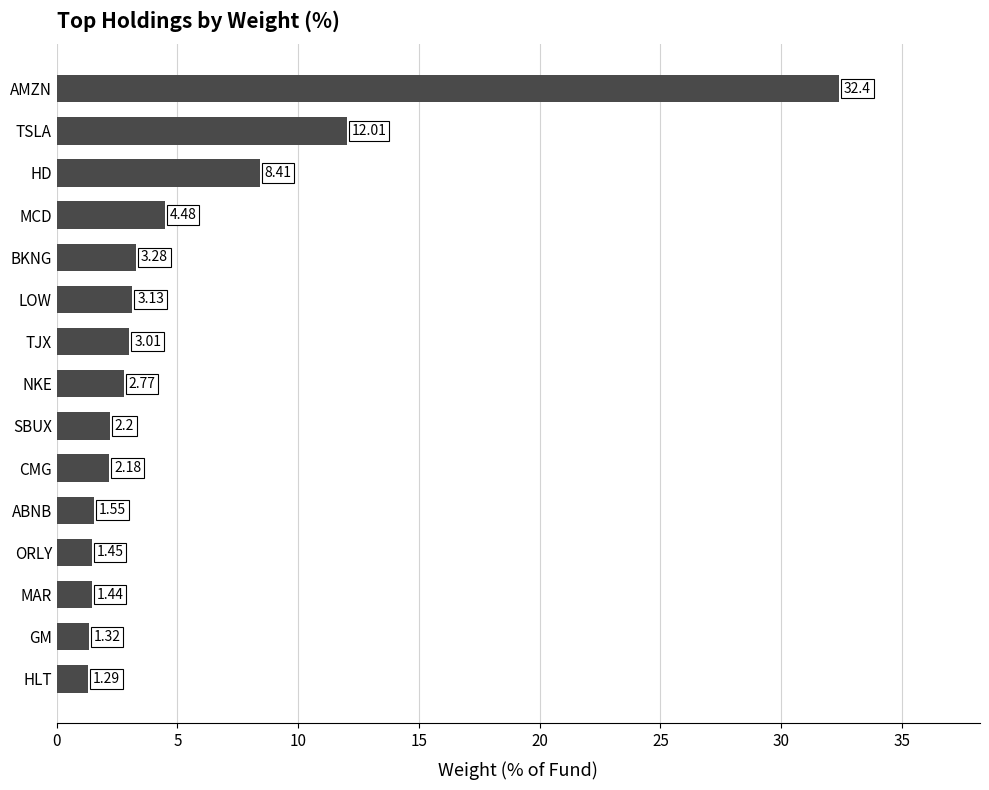

Rank the categories by value from lowest to highest.

HLT, GM, MAR, ORLY, ABNB, CMG, SBUX, NKE, TJX, LOW, BKNG, MCD, HD, TSLA, AMZN